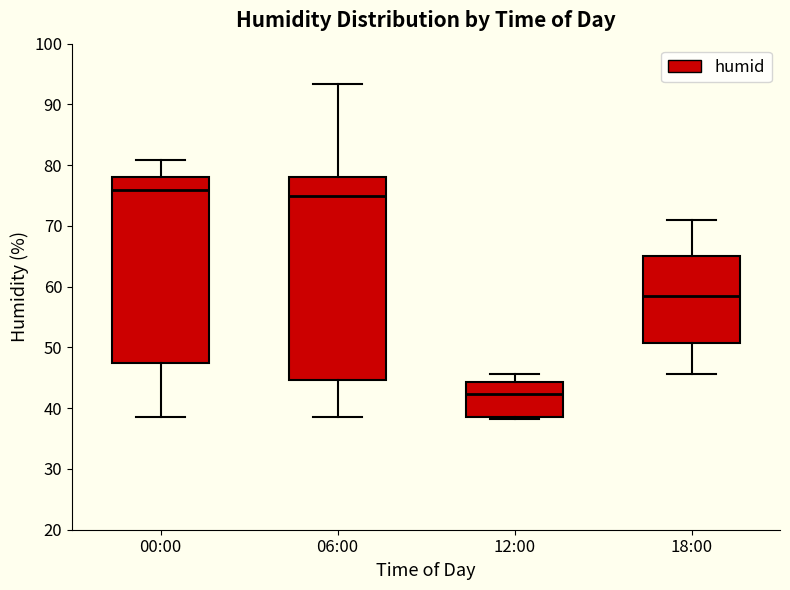

Which box has the highest median line?

00:00